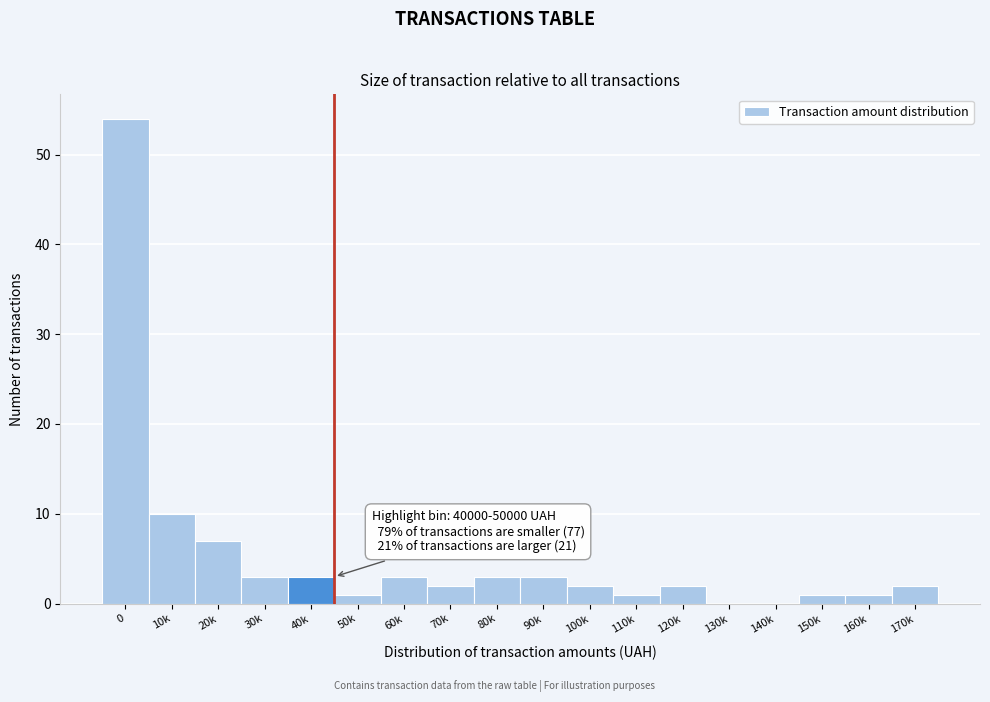

Reading right to left, what are all the values shown in this chart?

170k=2	160k=1	150k=1	140k=0	130k=0	120k=2	110k=1	100k=2	90k=3	80k=3	70k=2	60k=3	50k=1	40k=3	30k=3	20k=7	10k=10	0=54